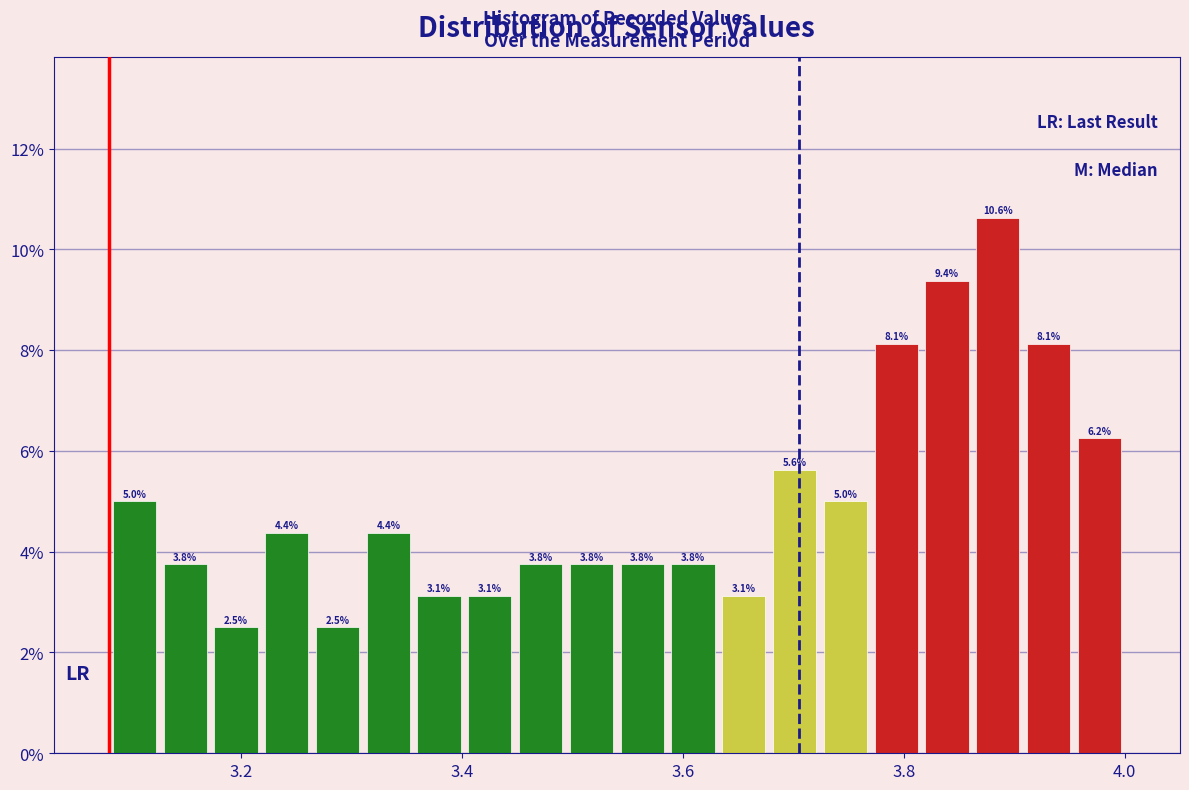

Around what value on the x-axis is the tallest bar? Give the approximate position of its centre, as read against the axis.

3.88